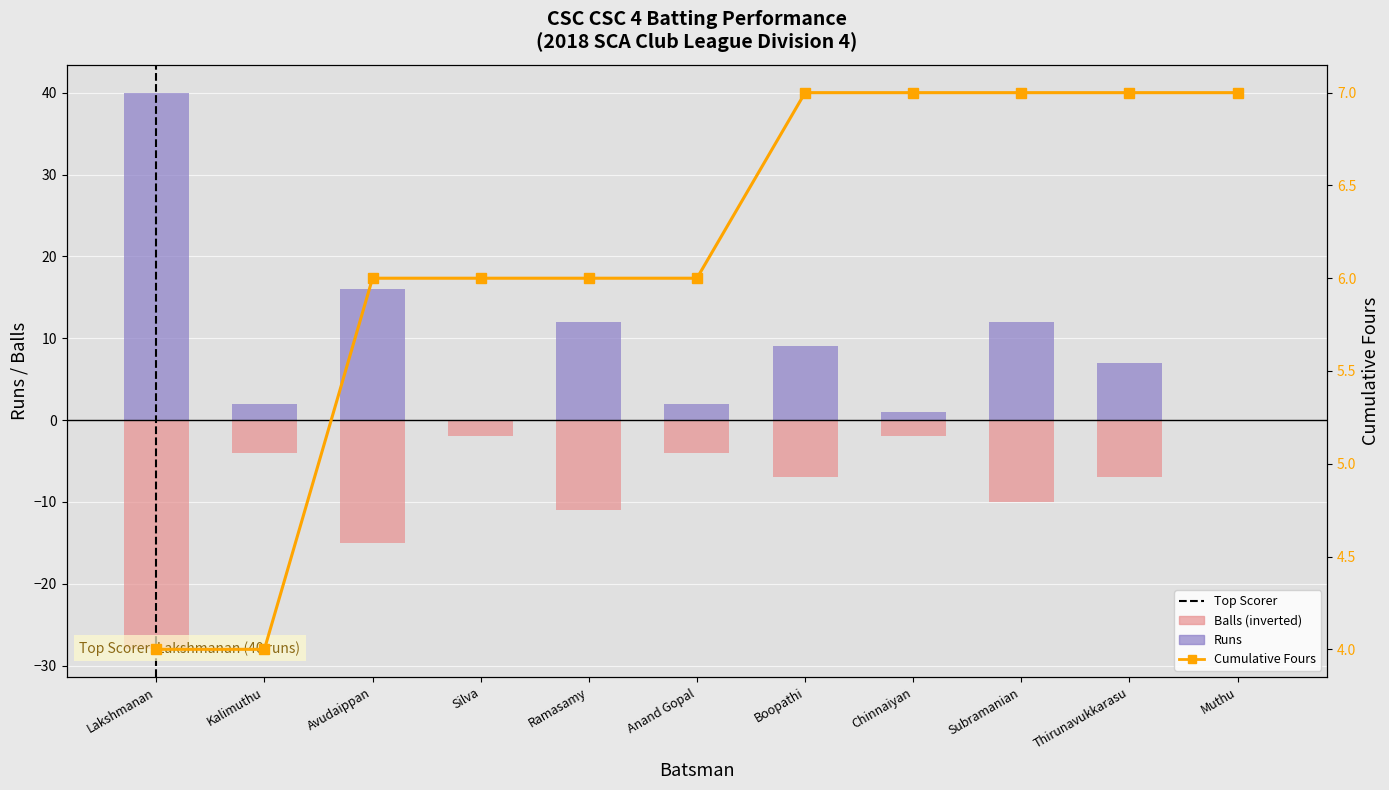

What is the difference between the Runs values at Kalimuthu and Boopathi?

7